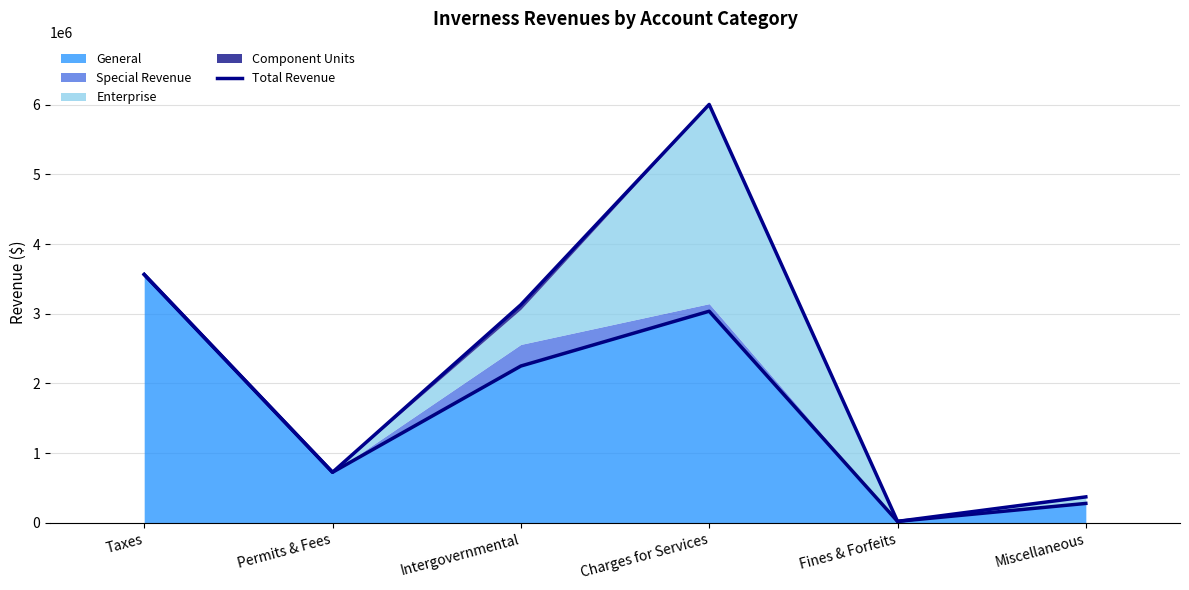

Rank the categories by value from highest to lowest.

Charges for Services, Taxes, Intergovernmental, Permits & Fees, Miscellaneous, Fines & Forfeits